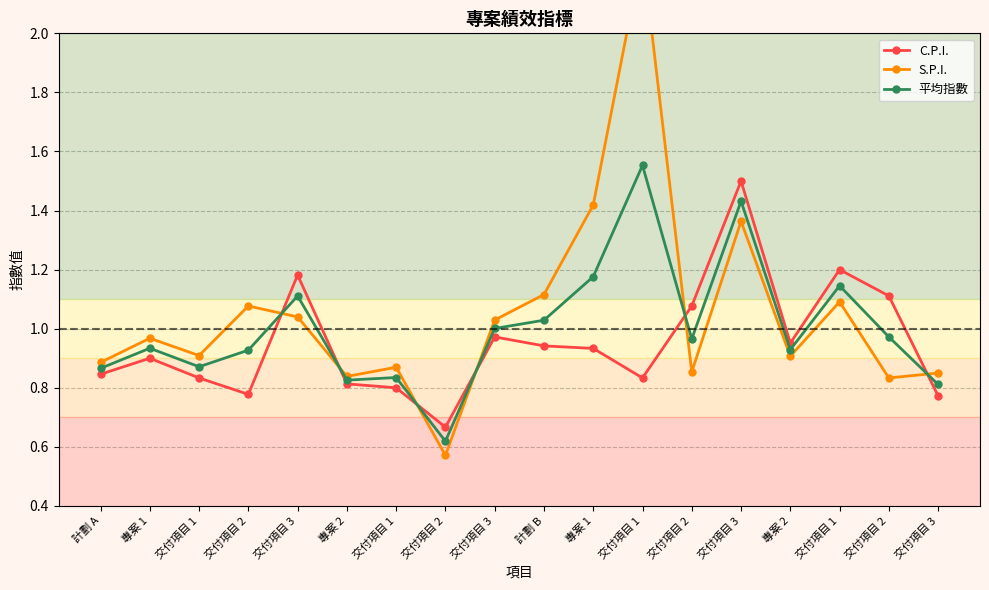

In S.P.I., how many points are lower than both neighbors (excluding endpoints)?

6